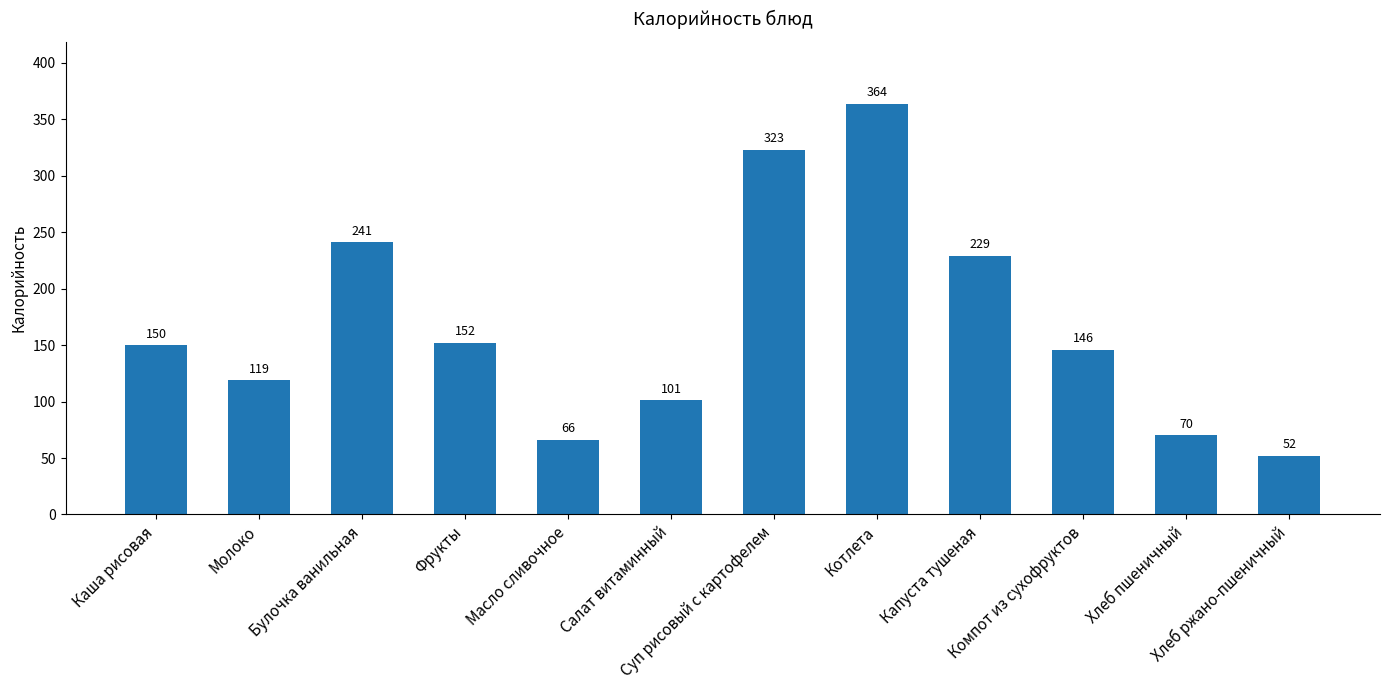

True or false: the data shows 182 at Молоко.

False